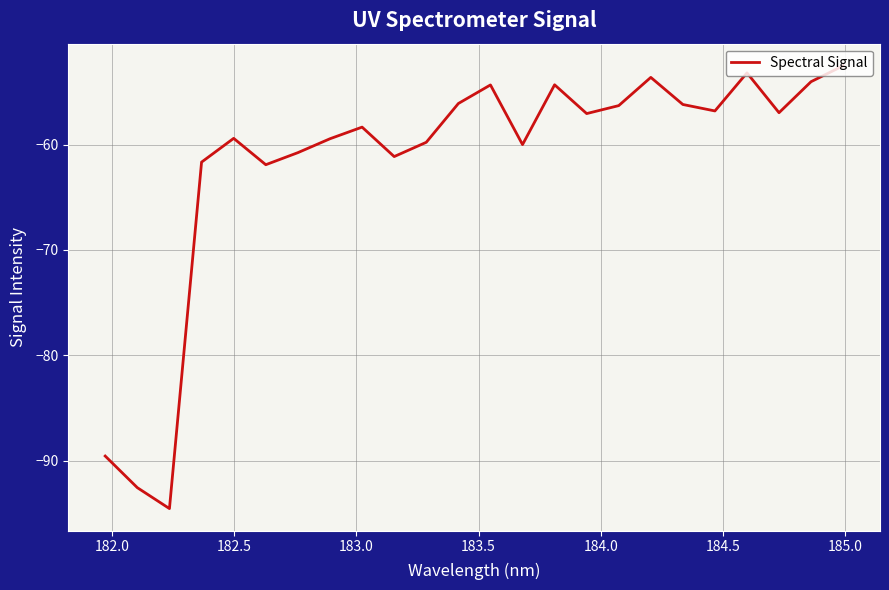

What is the smallest value displayed?

-94.6